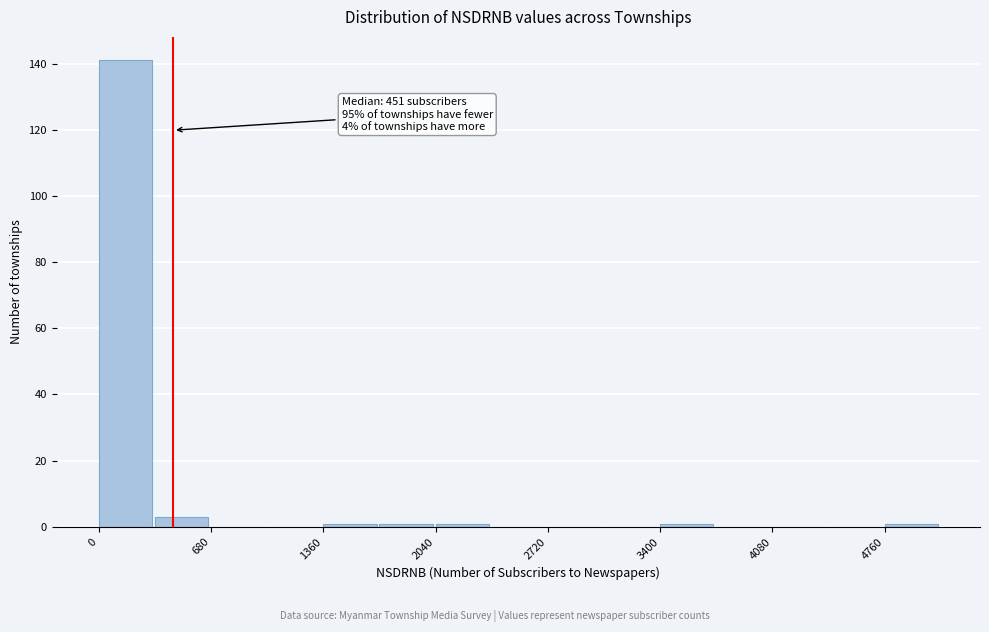

Around what value on the x-axis is the tallest bar? Give the approximate position of its centre, as read against the axis.

200